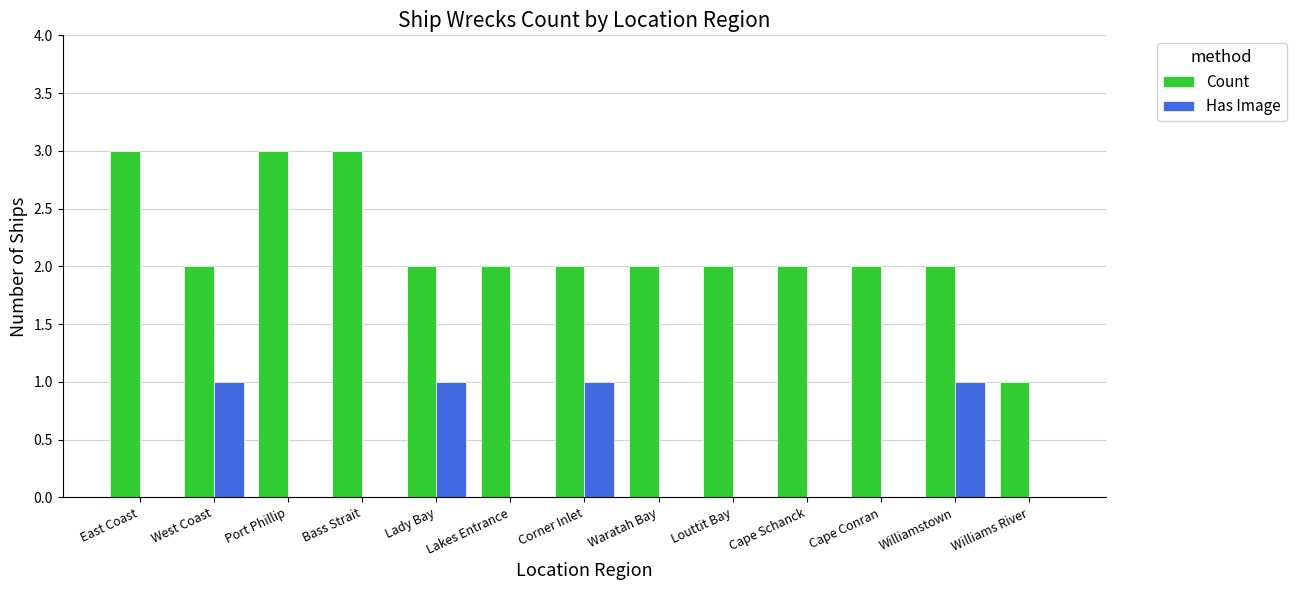

The value of Has Image at Williams River is -1. True or false?

False